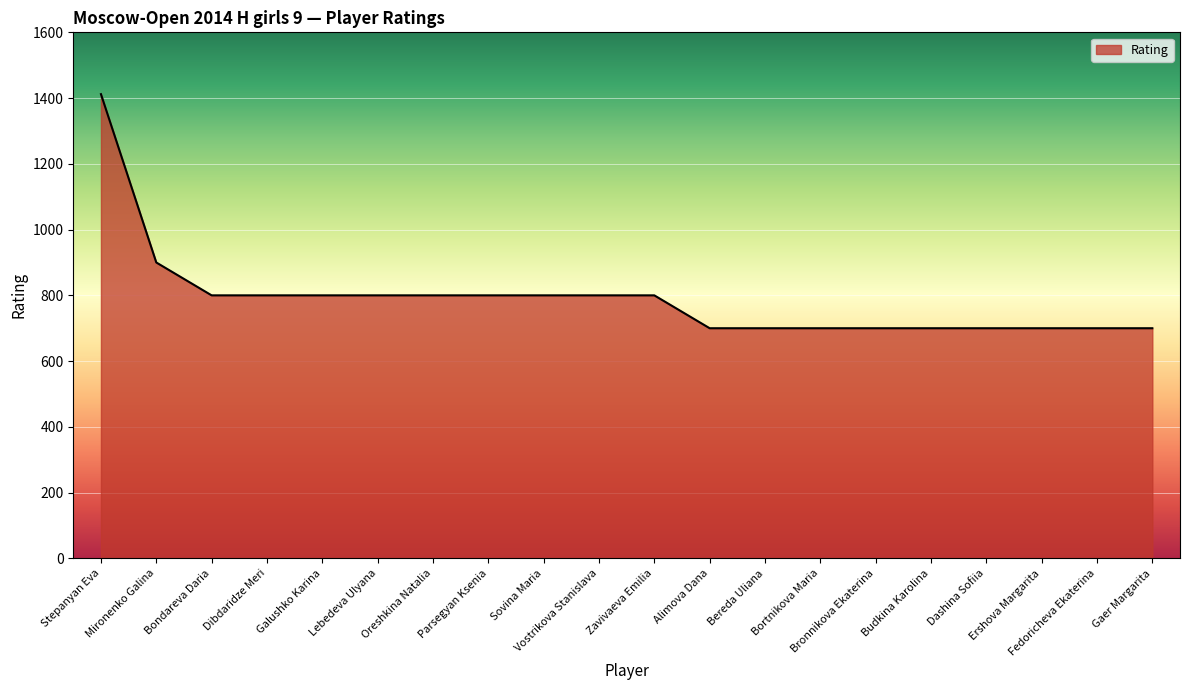

Count the values in the range 700 to 800.

18